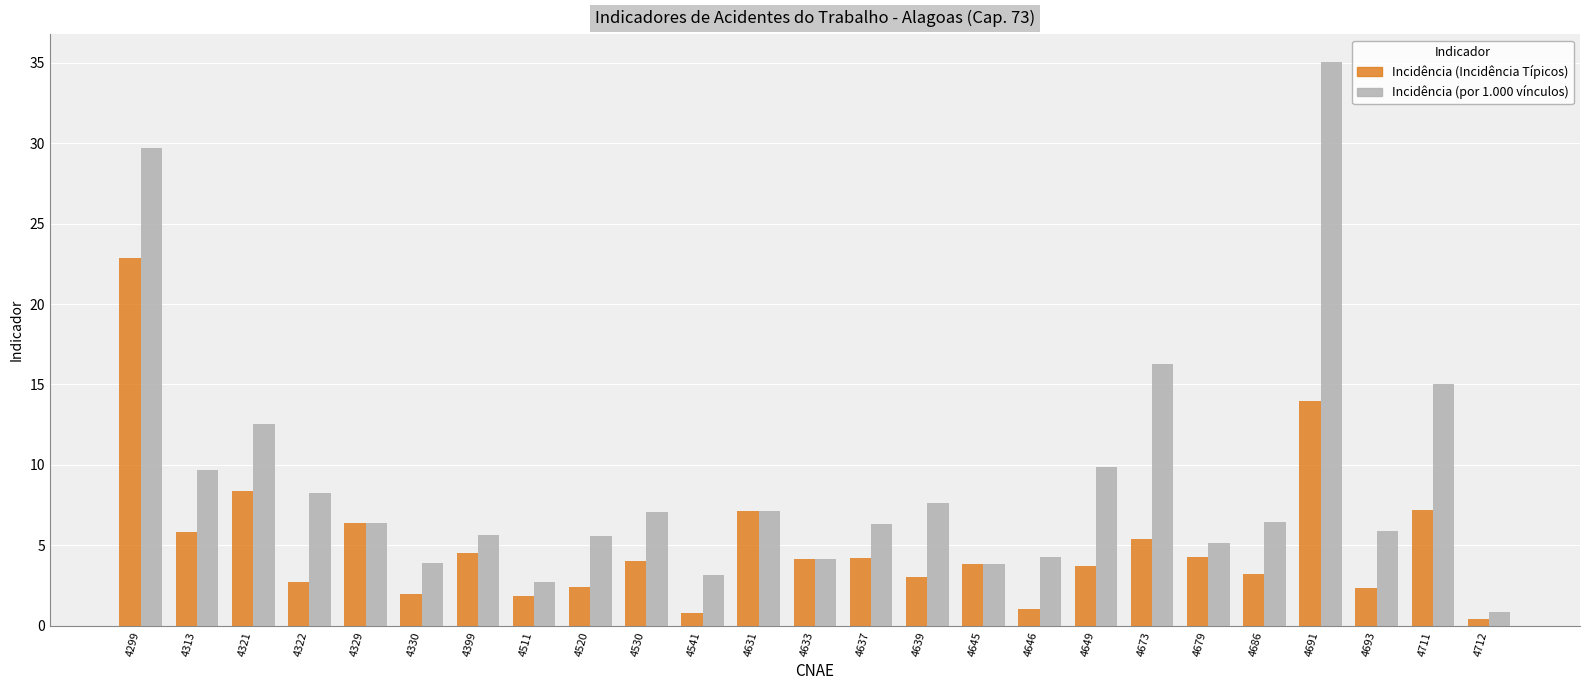

Which series has the widest spread of values?

Incidência (por 1.000 vínculos)